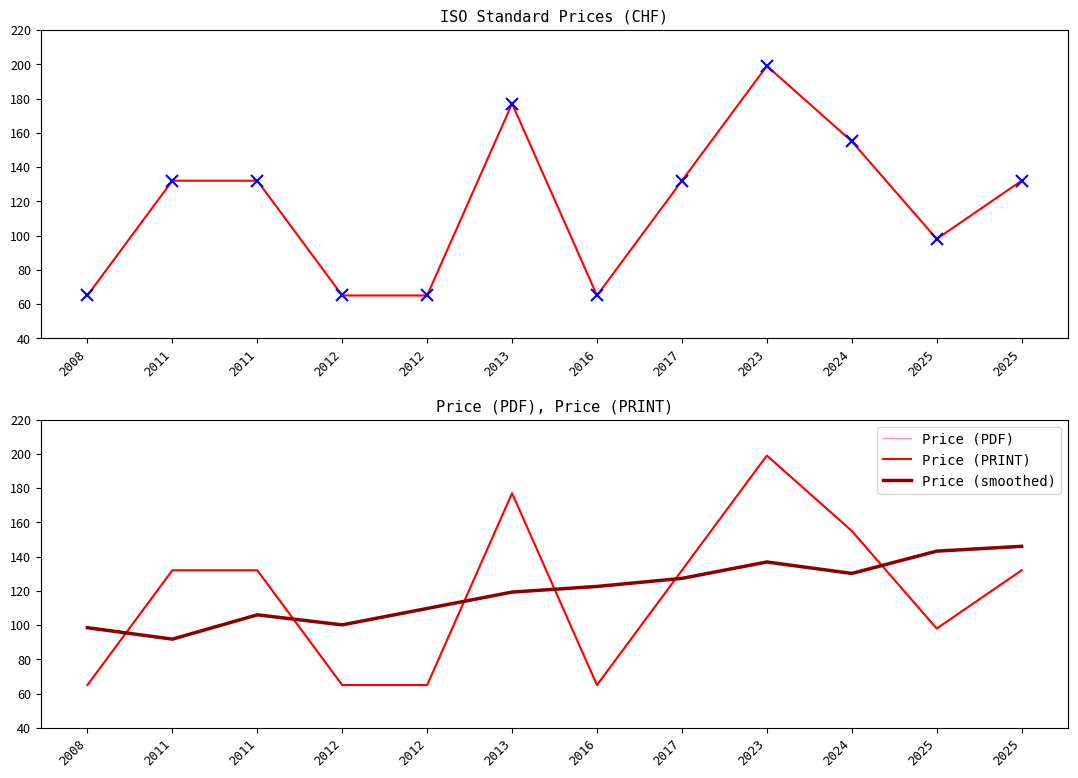

Read the Price (smoothed) value at 2012.

100.1